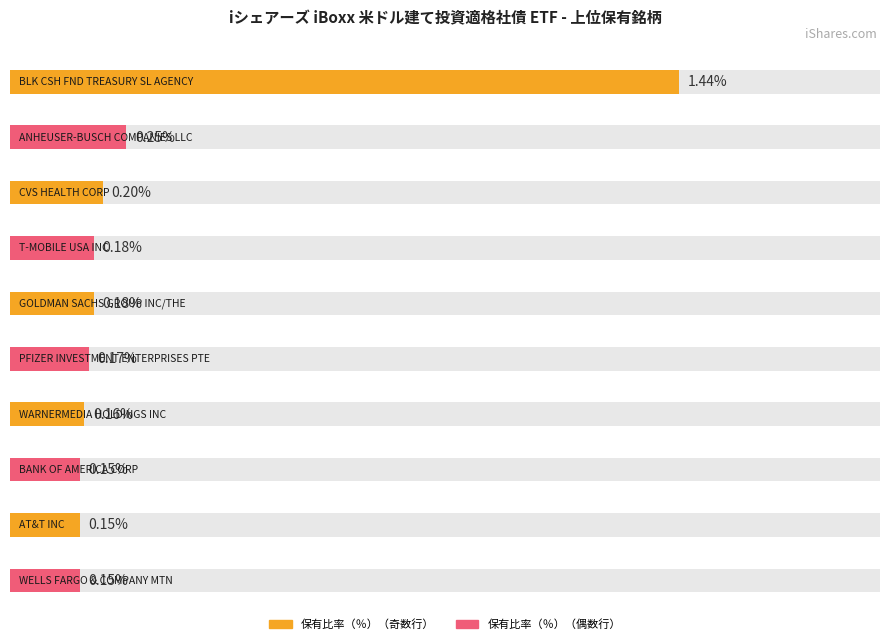

Count the number of categories in the chart.

10